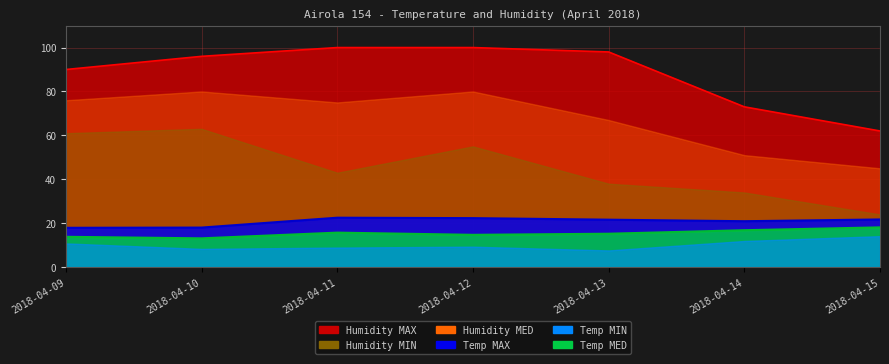

Is the value of Humidity MAX at 2018-04-14 greater than the value of Temp MAX at 2018-04-11?

Yes